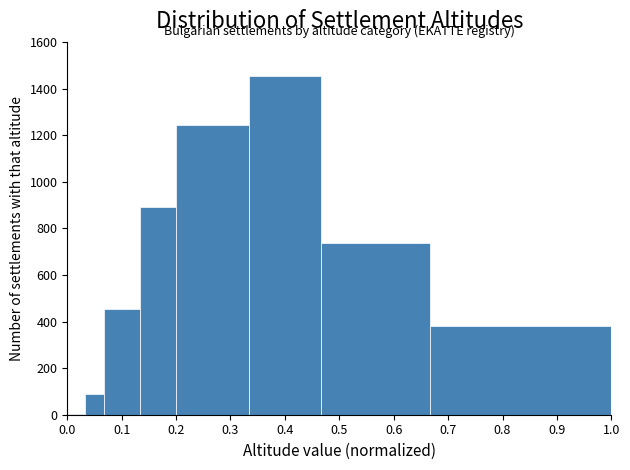

Around what value on the x-axis is the tallest bar? Give the approximate position of its centre, as read against the axis.

0.40